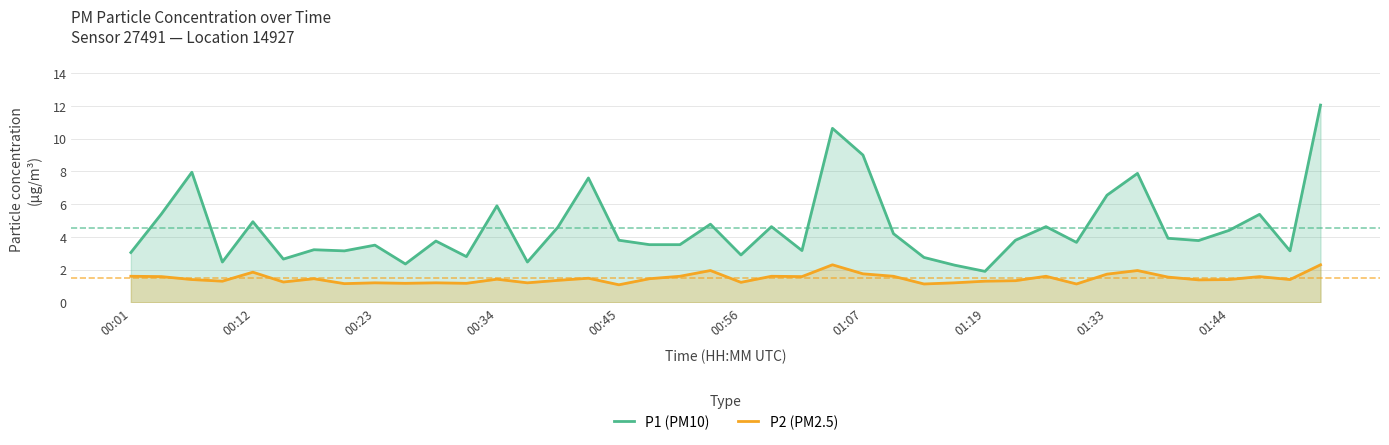

What is the lowest value of the P2 (PM2.5) series?

1.1